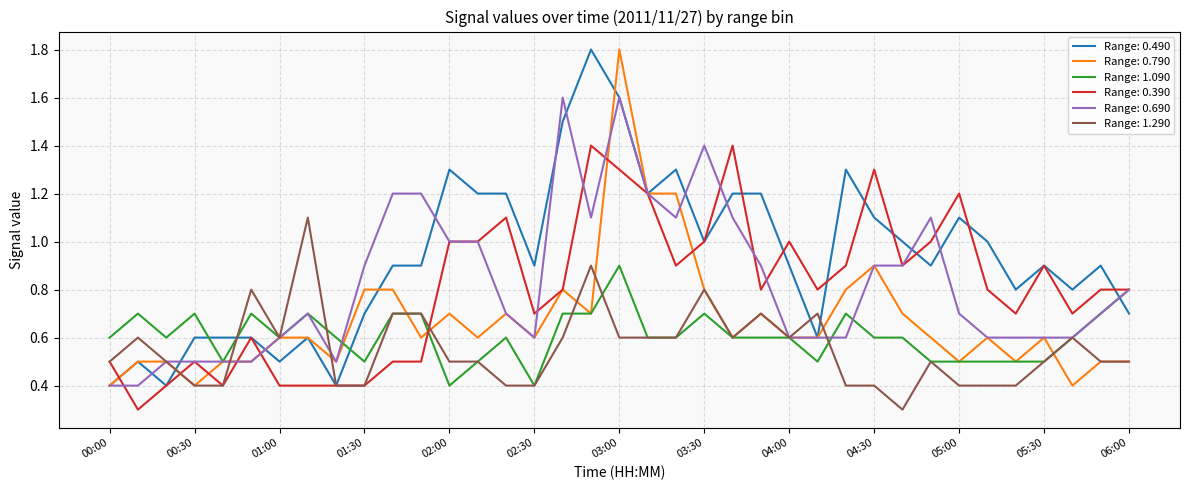

Which series has the largest total across all categories?

Range: 0.490